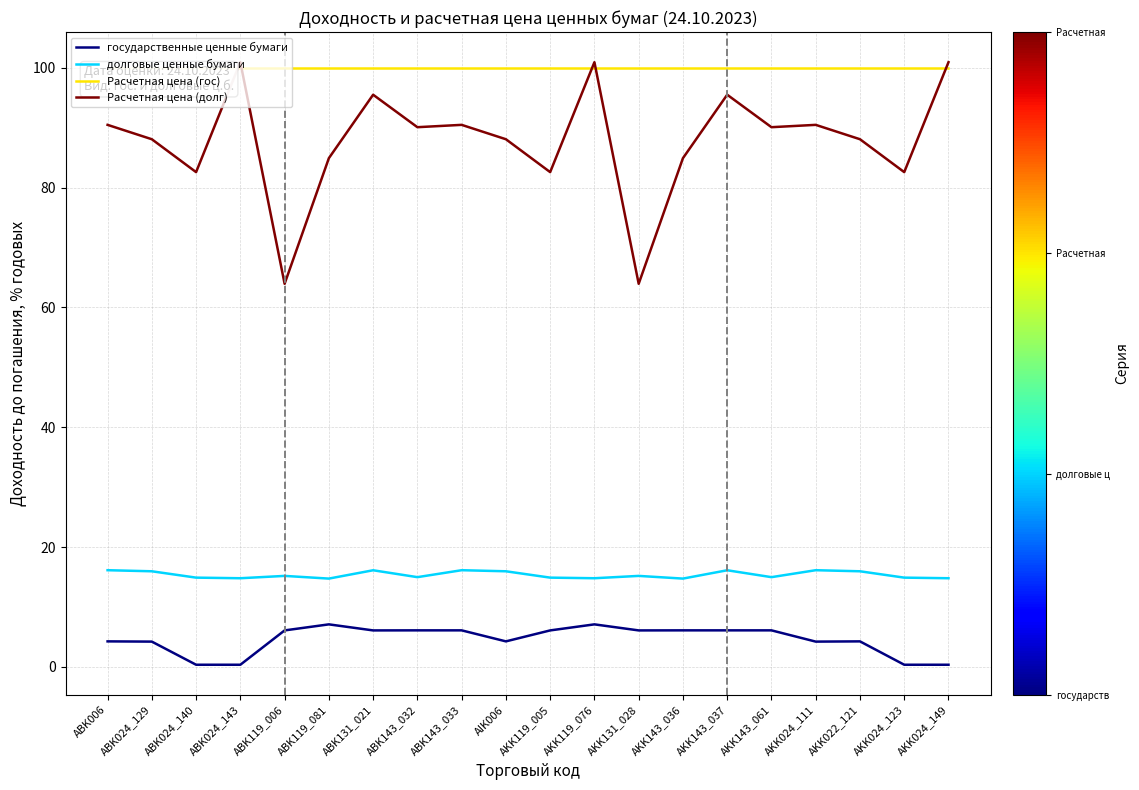

At how many categories does at least one series exceed 45?

20